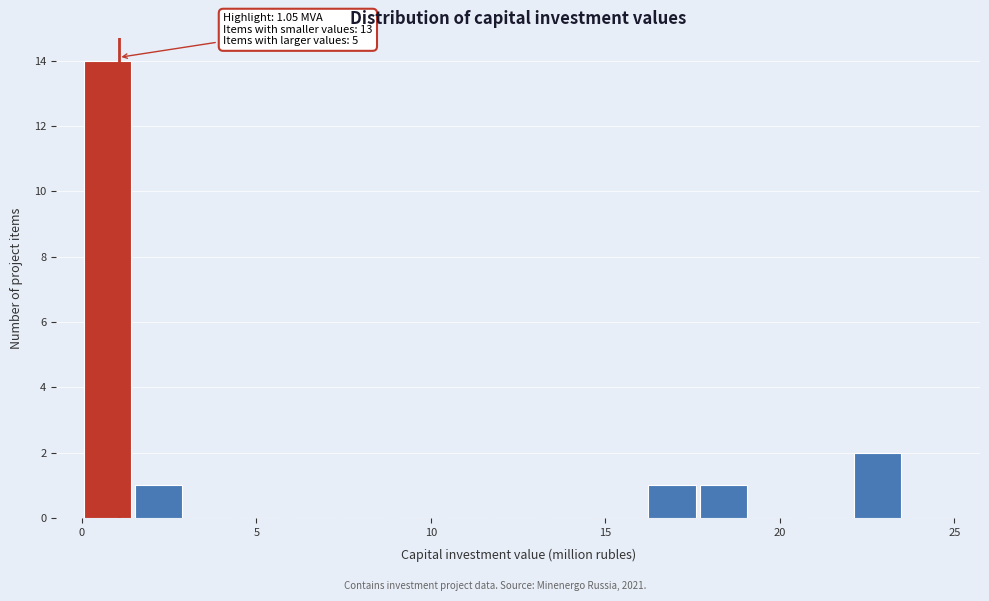

Around what value on the x-axis is the tallest bar? Give the approximate position of its centre, as read against the axis.

0.5